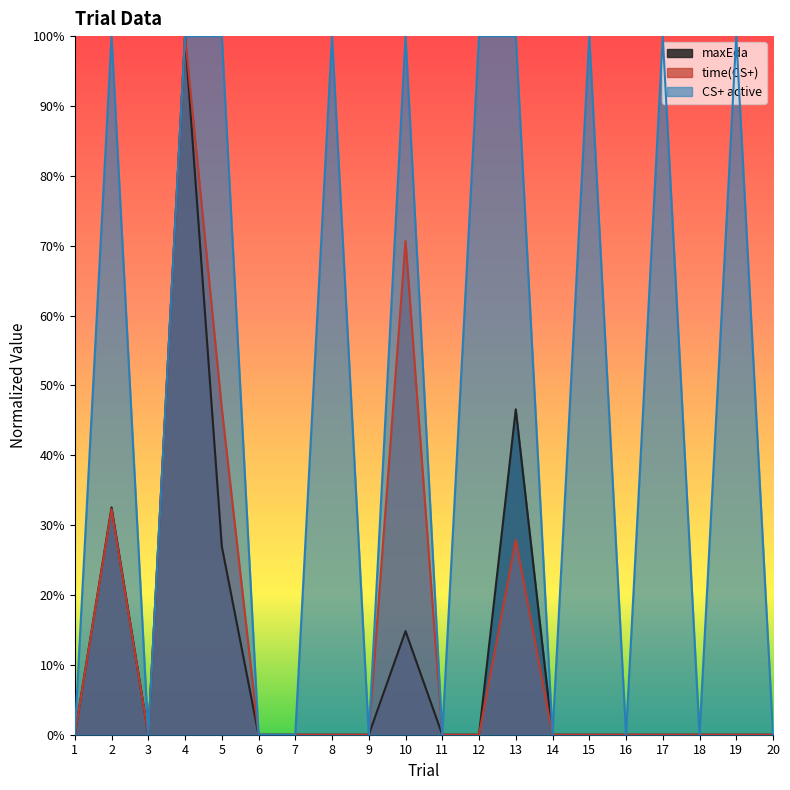

What are all the series names shown in the legend?

maxEda, time(CS+), CS+ active